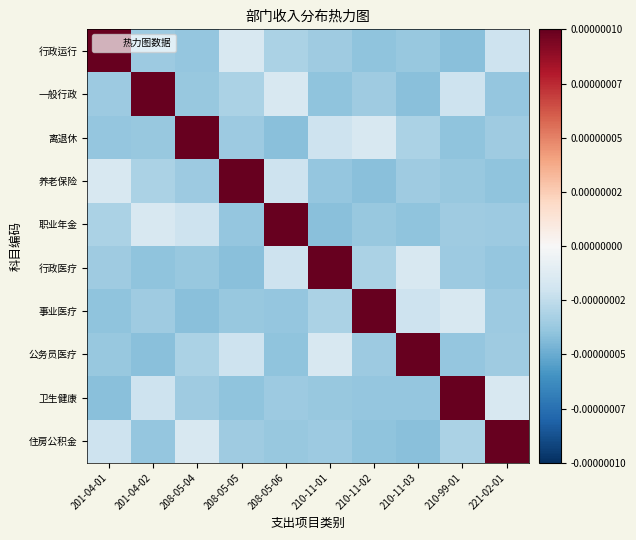

Rank the series at 221-02-01 from highest to lowest value.

住房公积金, 卫生健康, 行政运行, 离退休, 公务员医疗, 职业年金, 事业医疗, 一般行政, 行政医疗, 养老保险